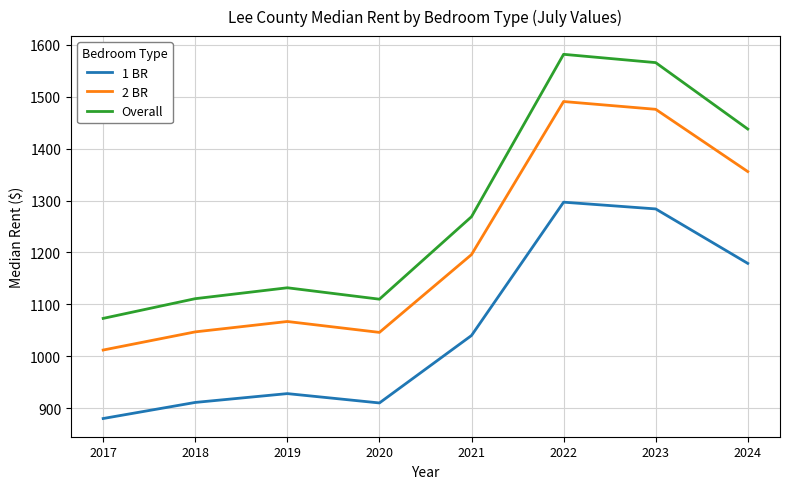

What is the spread (max minus min) of values at 2017?

193